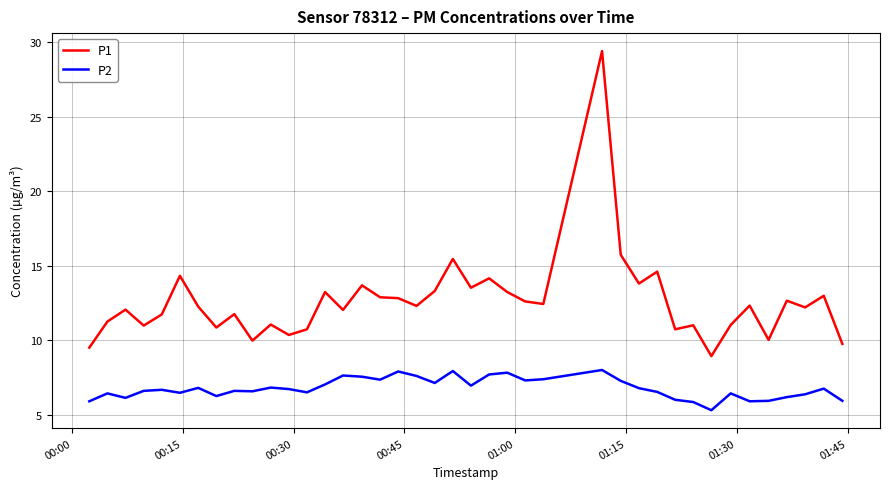

True or false: P1 and P2 cross at least once.

False